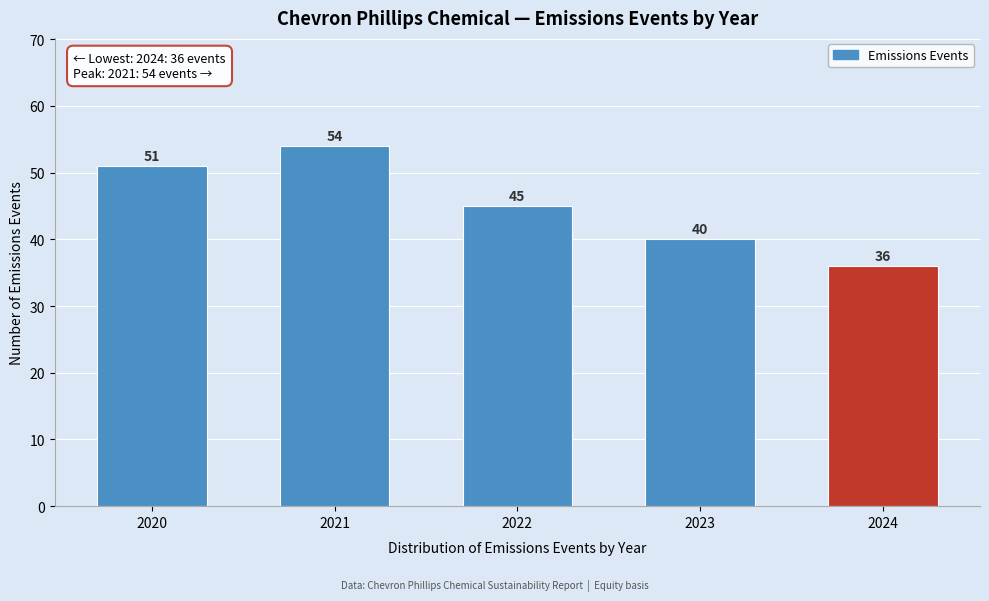

Reading left to right, what are all the values shown in this chart?

2020=51	2021=54	2022=45	2023=40	2024=36